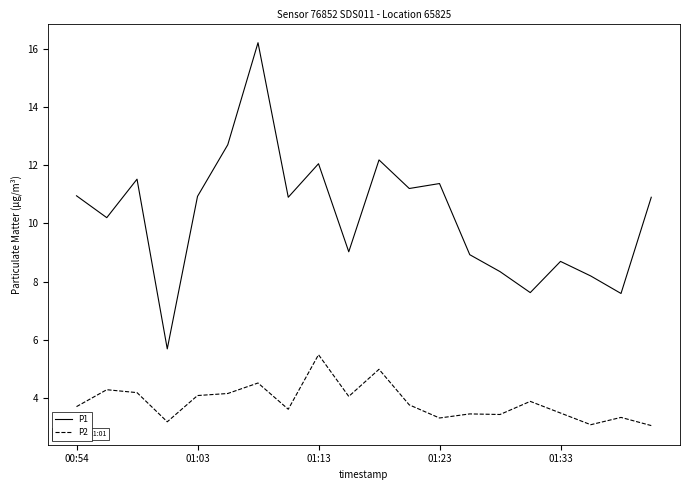

What is the difference between the second highest and second lowest values in the P1 series?

5.1